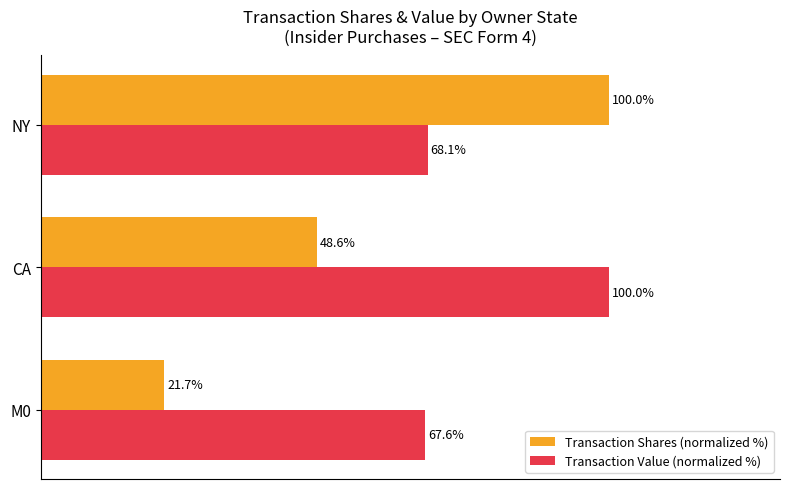

Where is Transaction Value (normalized %) nearest to the value 83?

NY